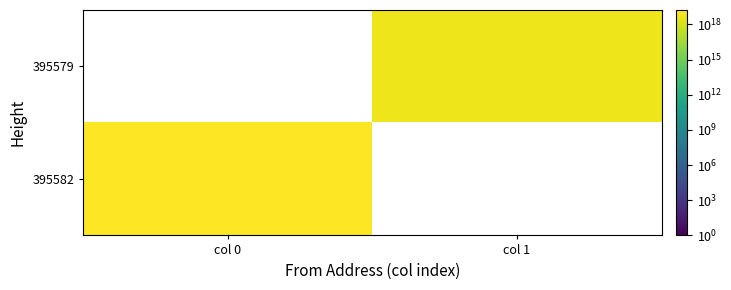

At which label does 395582 reach its minimum?

col 0